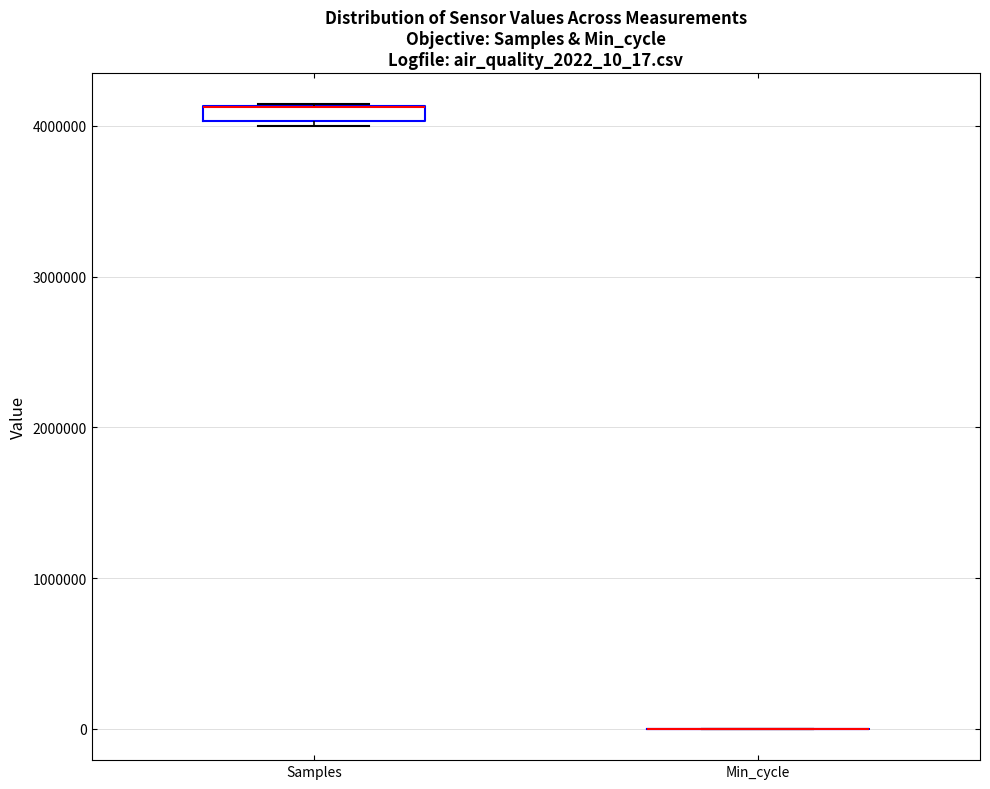

Which box is the tallest, from its lower edge to its upper edge?

Samples